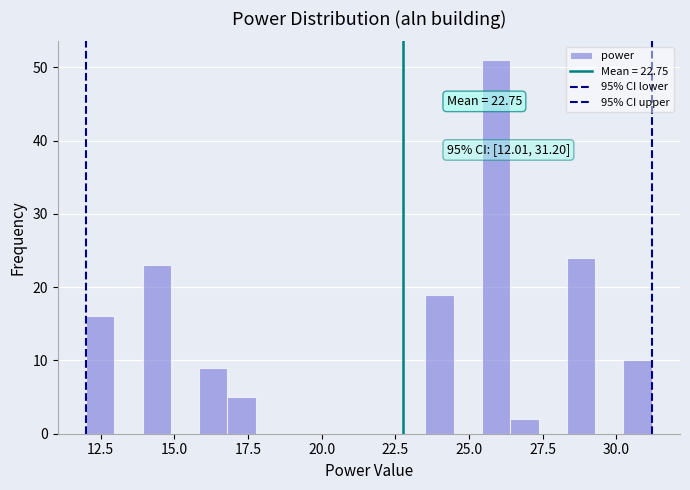

Around what value on the x-axis is the tallest bar? Give the approximate position of its centre, as read against the axis.

26.0